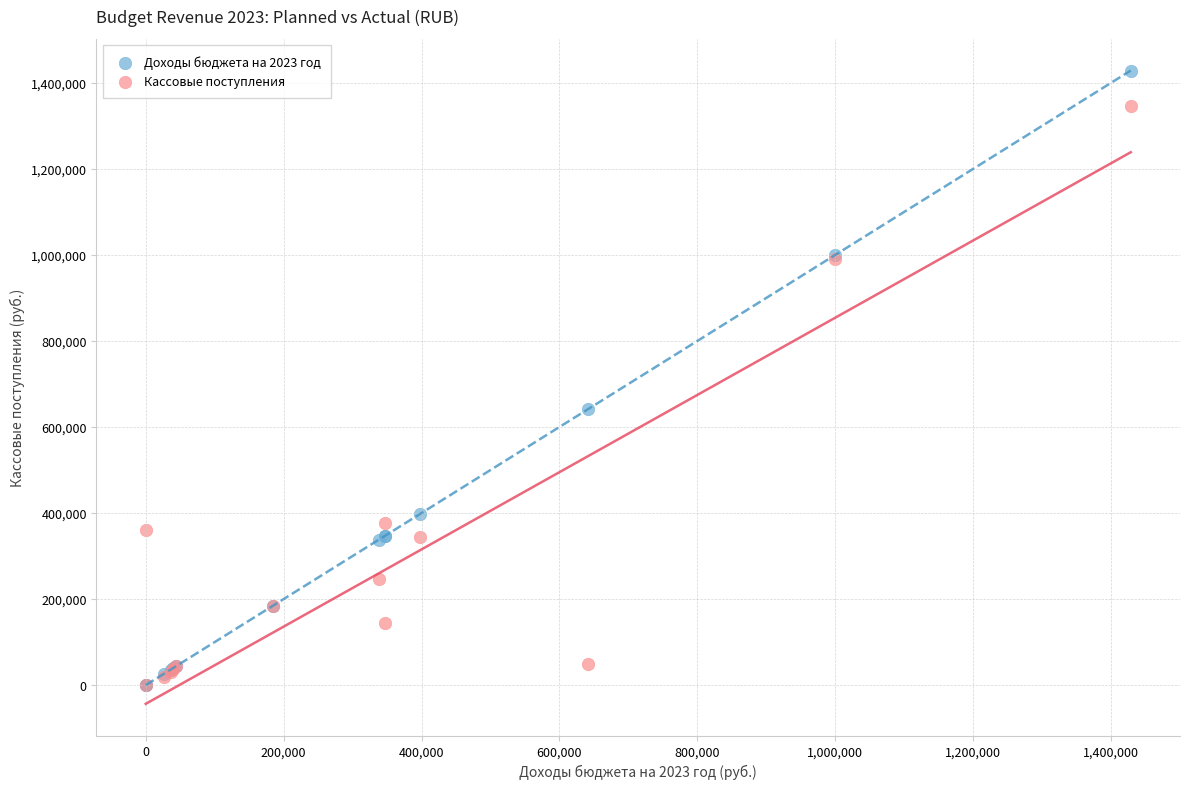

Which series contains the highest Y value?

Доходы бюджета на 2023 год